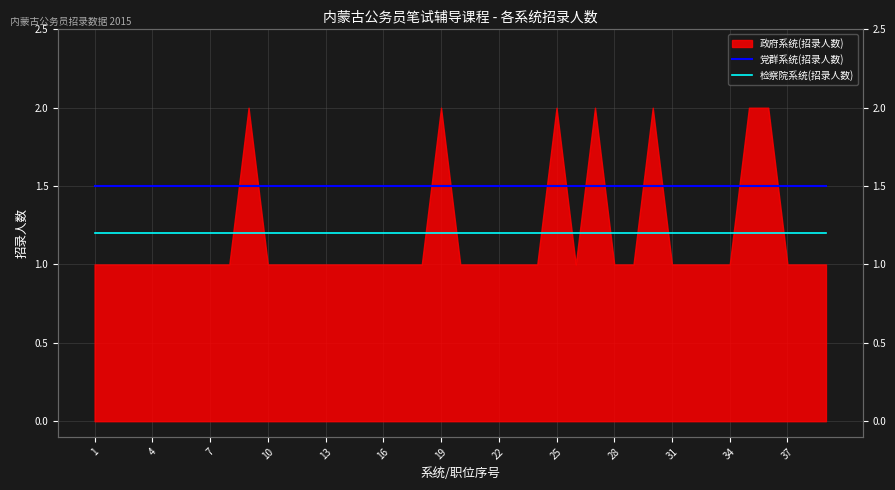

Between 1 and 19, which series saw the biggest shift?

党群系统(招录人数)